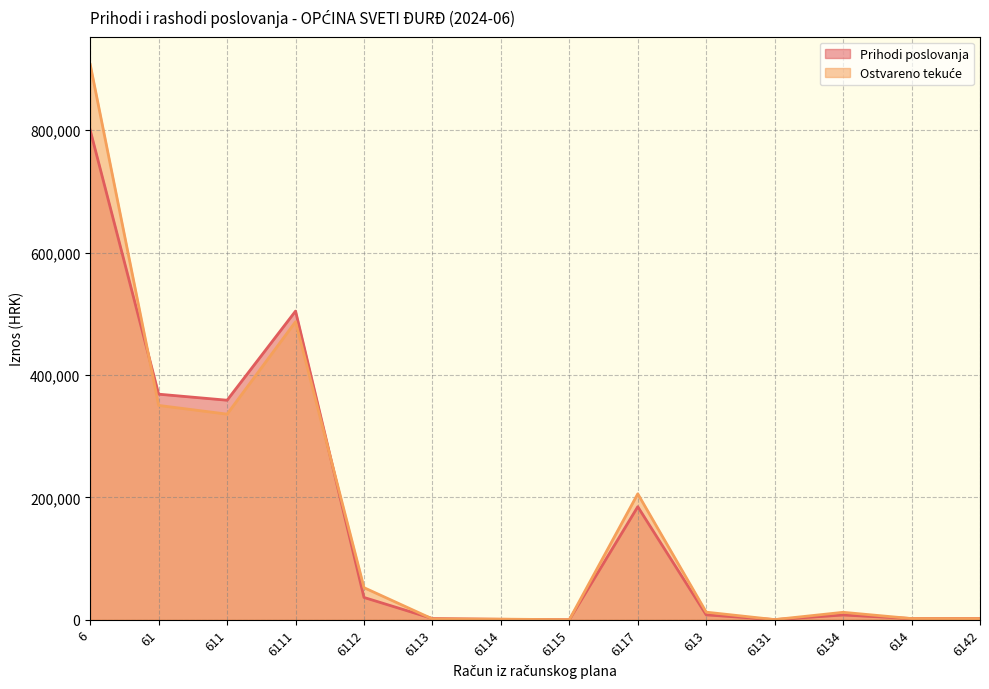

What is the difference between the highest and lowest values at 6114?

357.2